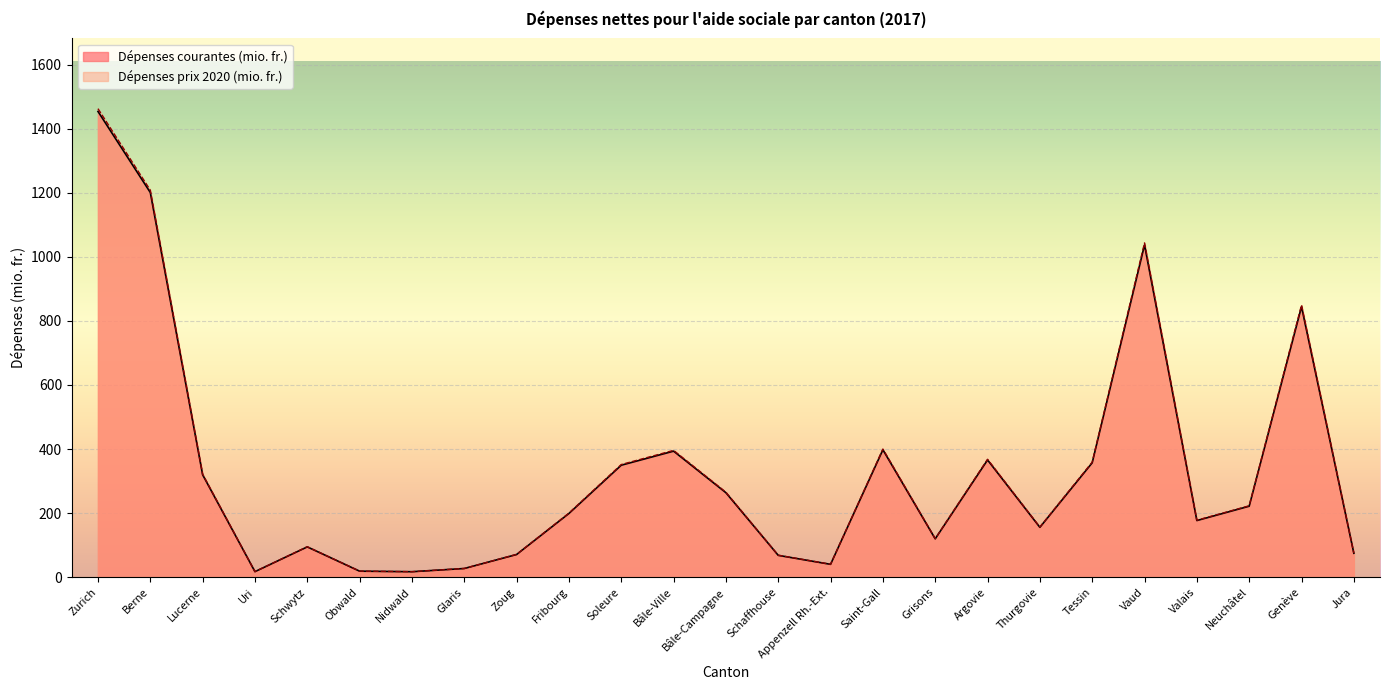

Which series changed the most between Schwytz and Tessin?

Dépenses prix 2020 (mio. fr.)